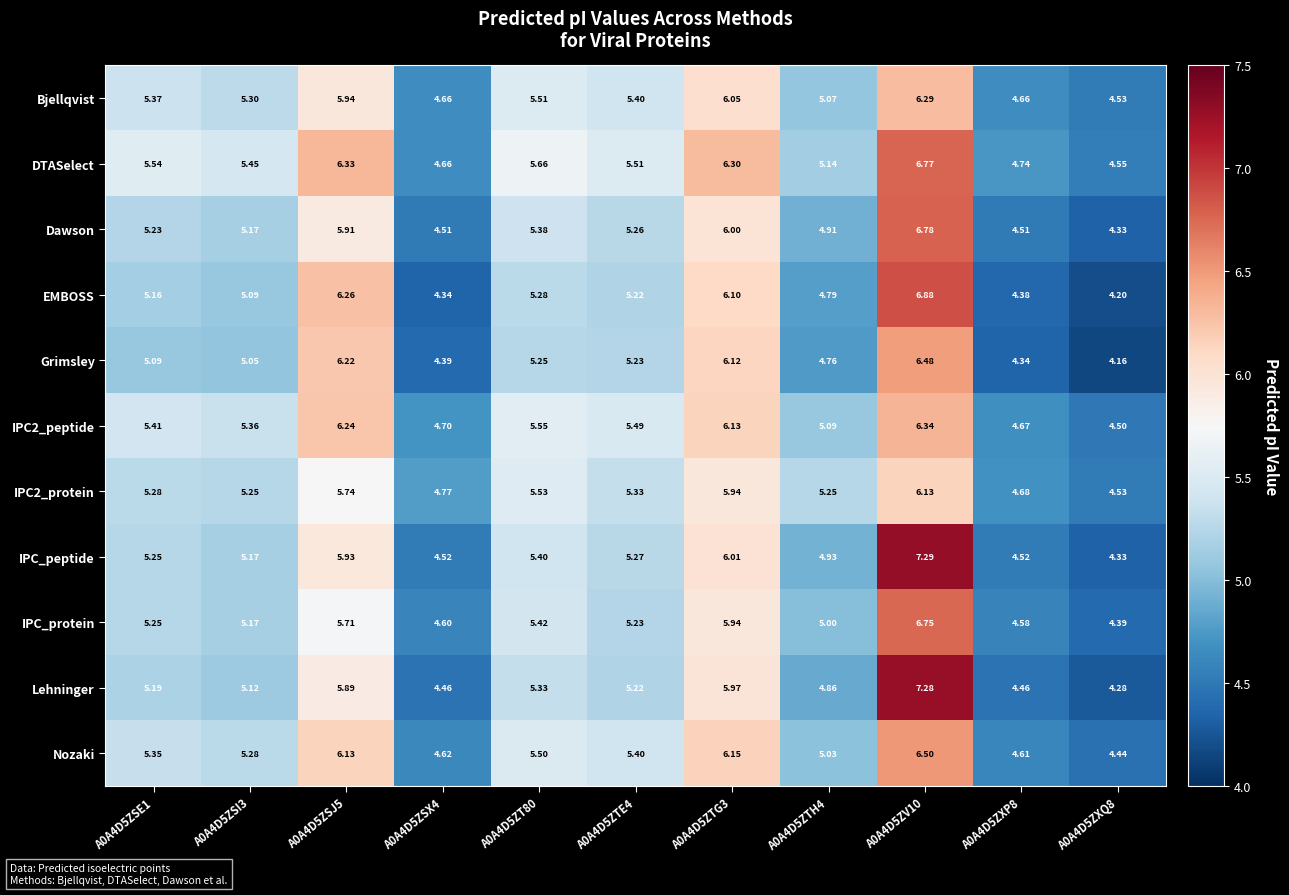

Between A0A4D5ZSE1 and A0A4D5ZXP8, which series saw the biggest shift?

DTASelect